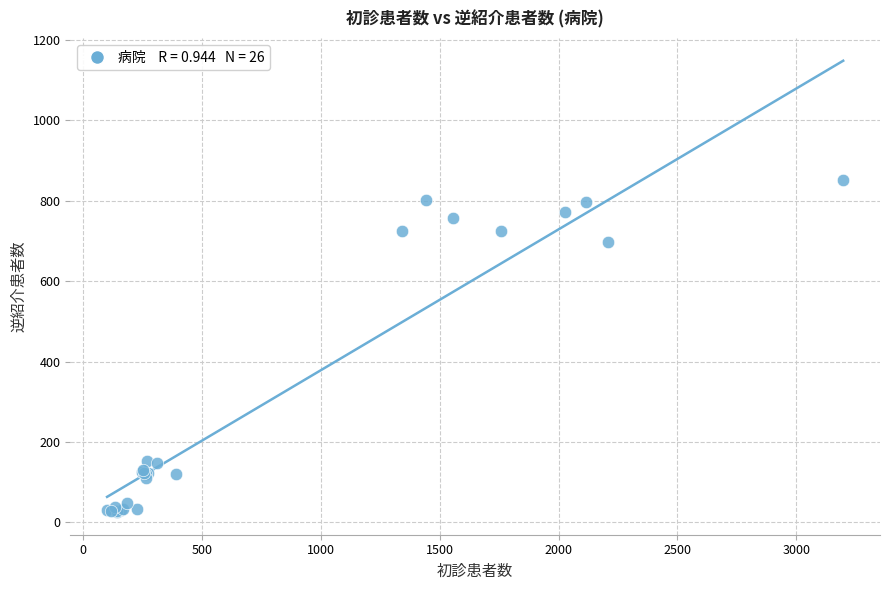

What Y value in the scatter plot is closest to 439?

698